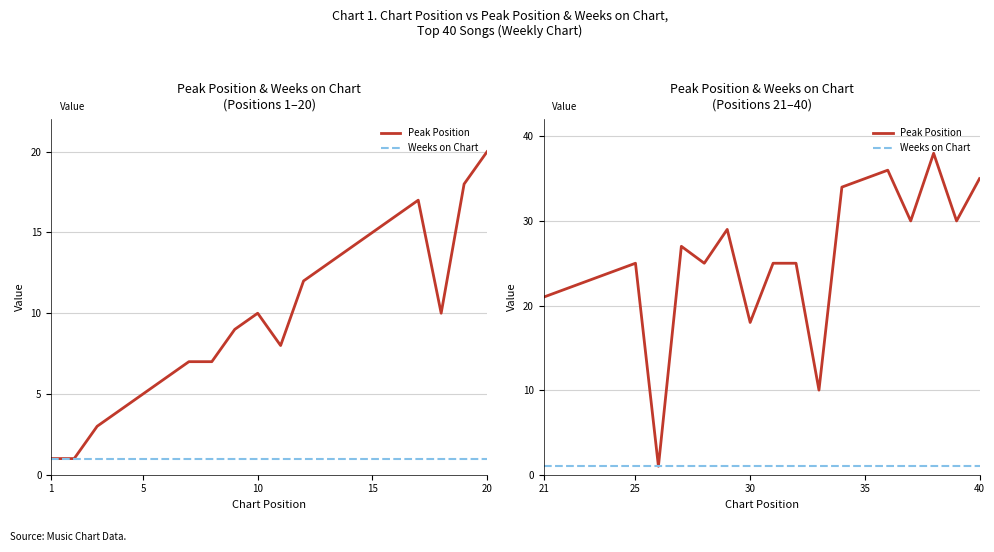

Is this an area chart (filled region under the line)?

No